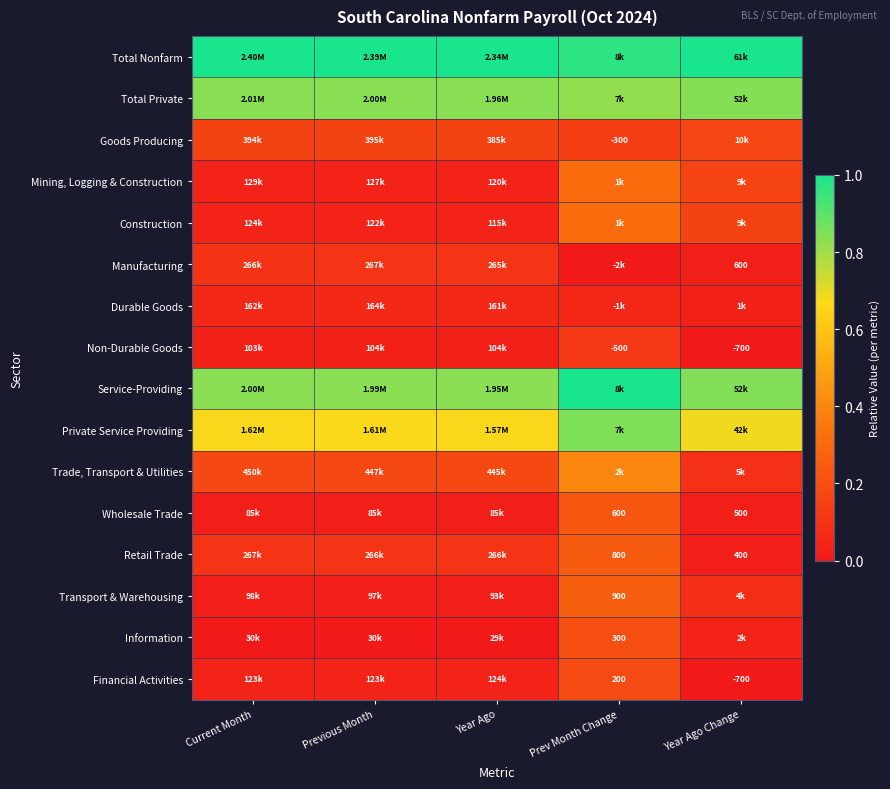

Count the Trade, Transport & Utilities values in the range 0 to 1.

5